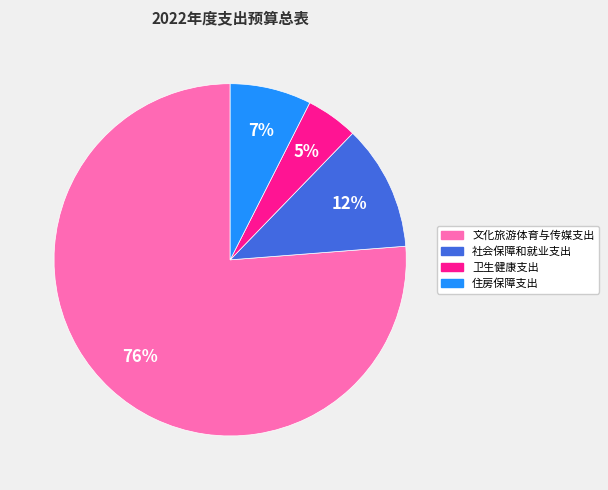

Do 社会保障和就业支出 and 卫生健康支出 together represent more than half of the pie?

No